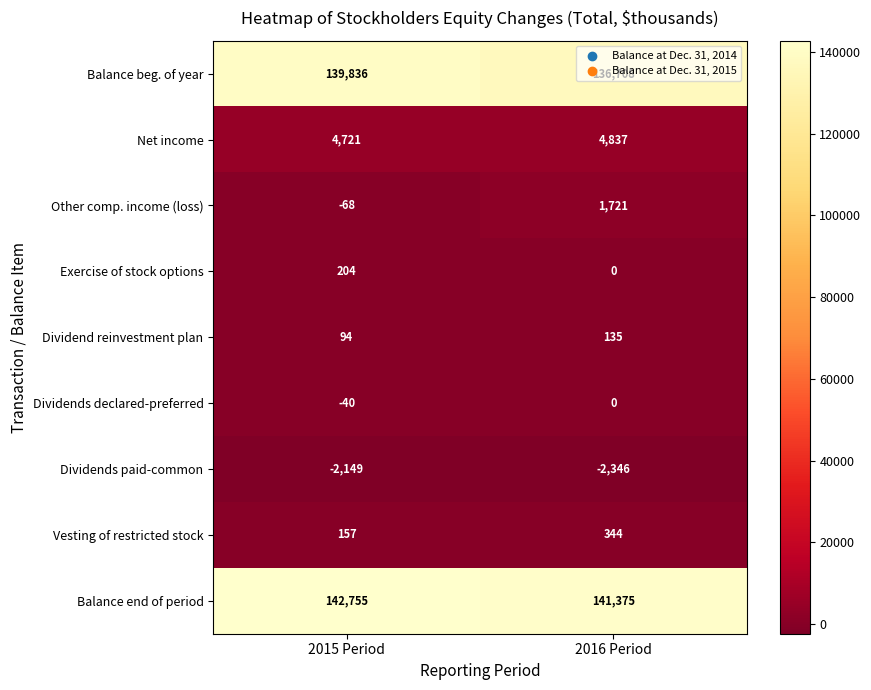

What is the sum of the Net income values at 2016 Period and 2015 Period?

9558